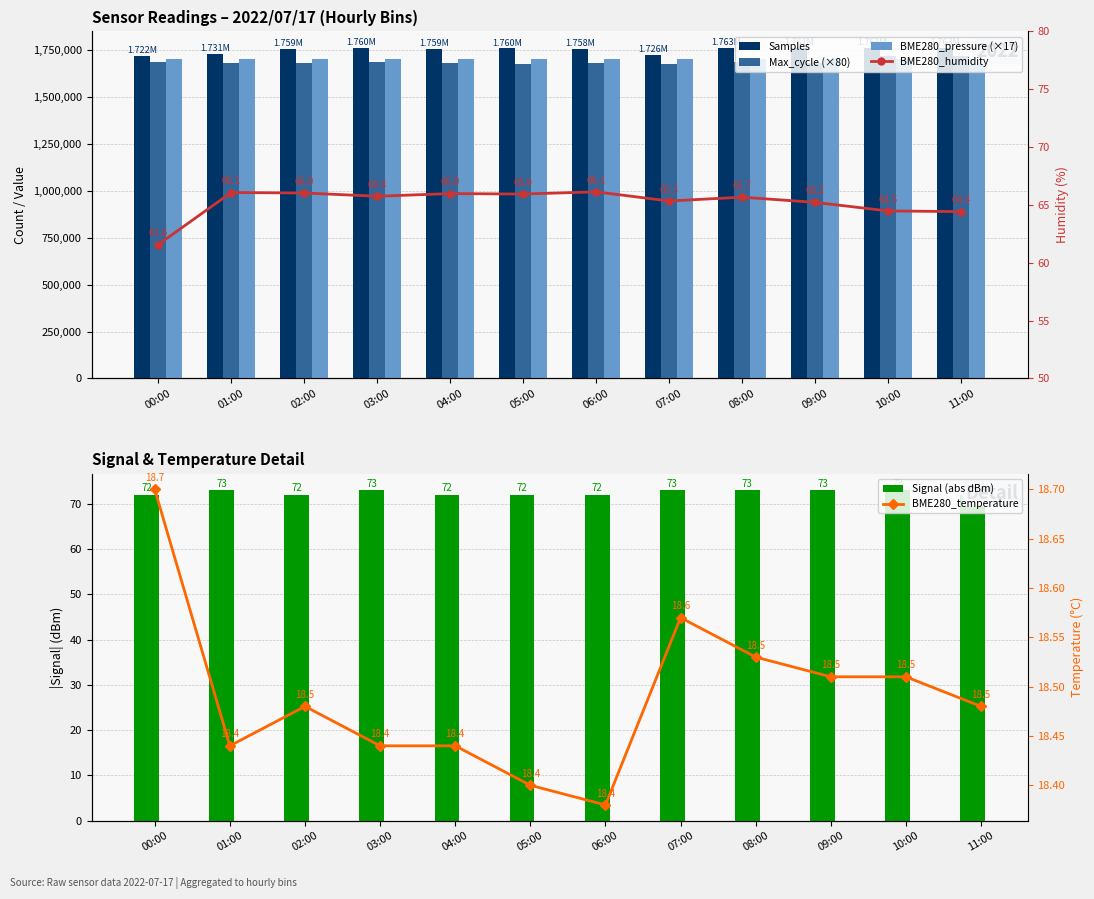

How many data points in Max_cycle (×80) are above 1683920?

5